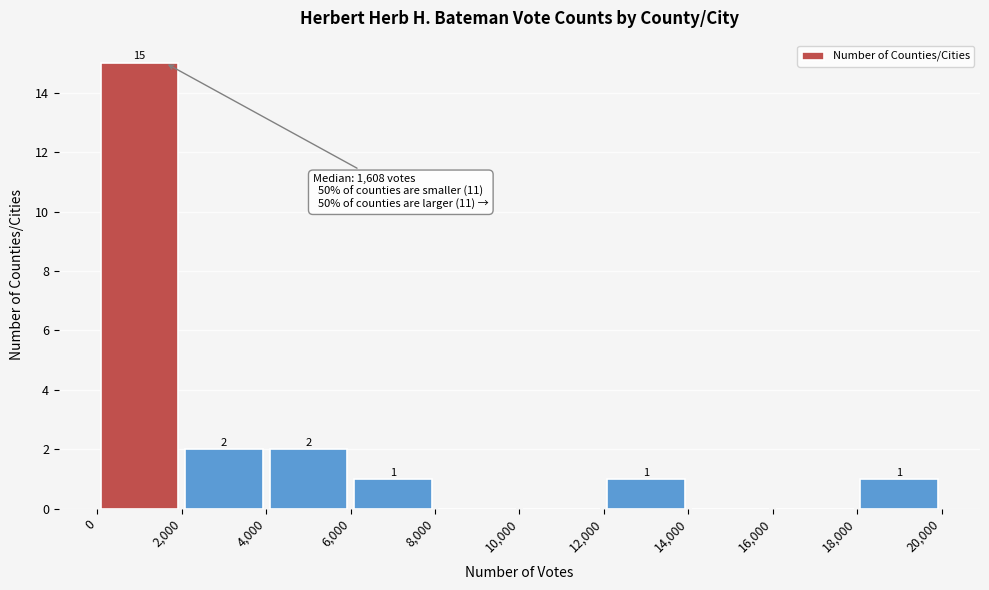

Which range on the x-axis has the tallest bar?

0 to 2,000